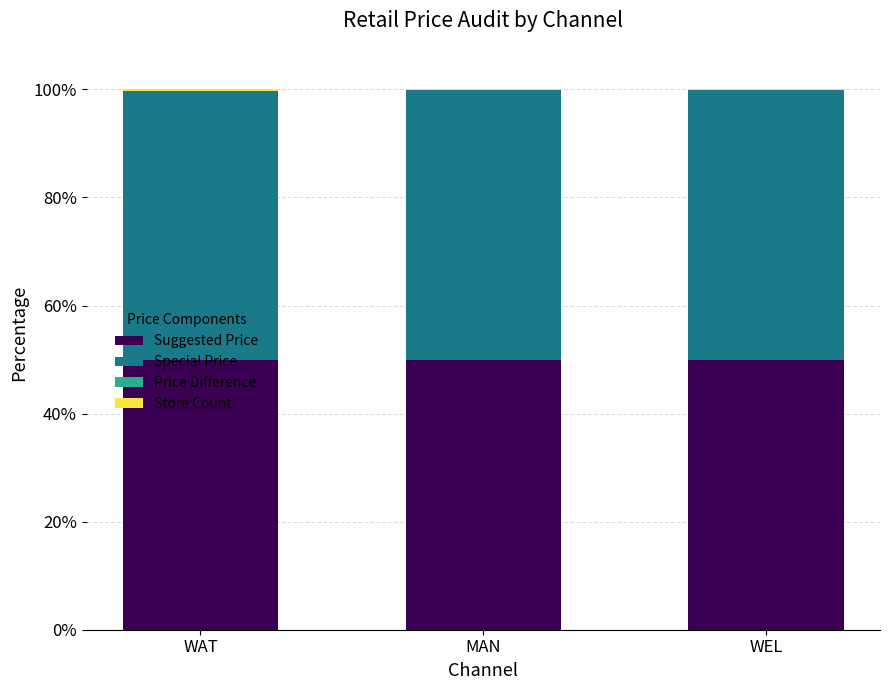

True or false: Suggested Price has a value of 13.2 at WEL.

False